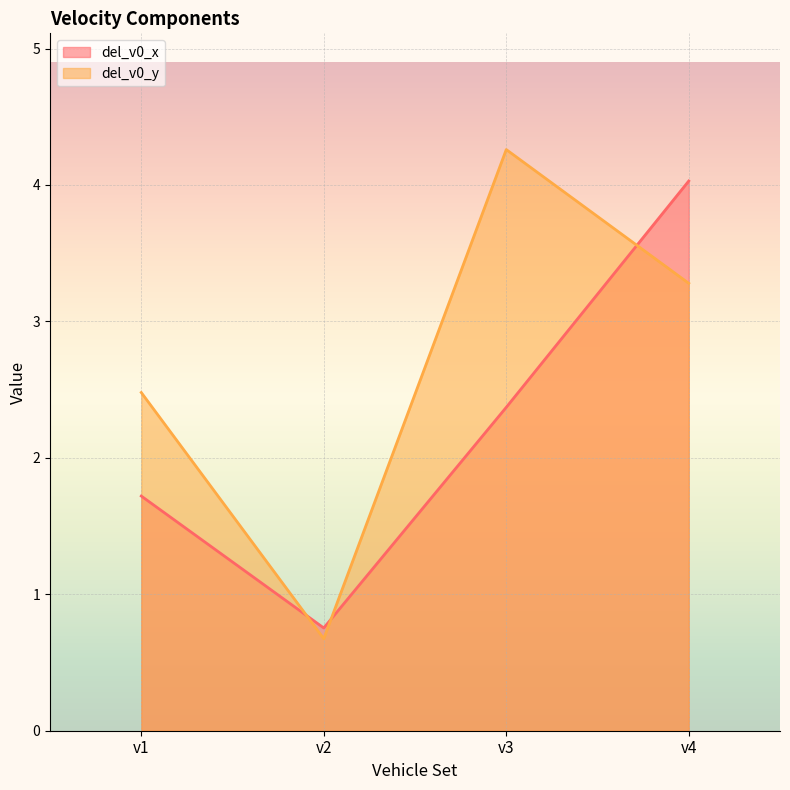

What is the greatest value displayed?

4.3